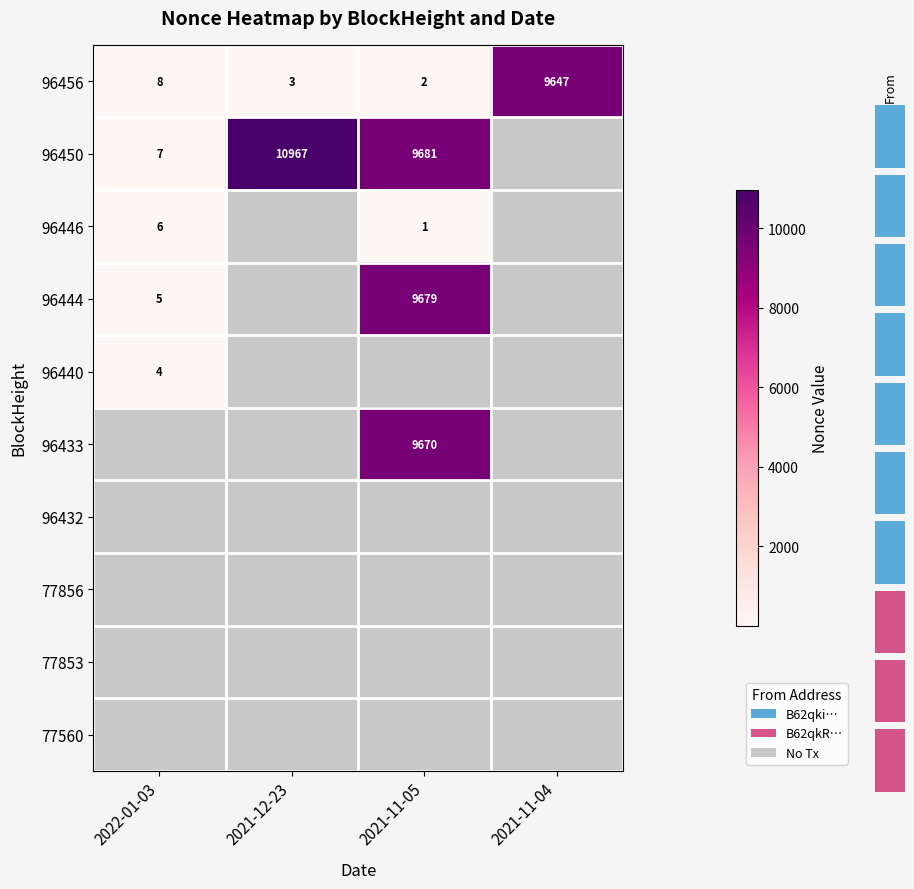

Count the number of categories in the chart.

4